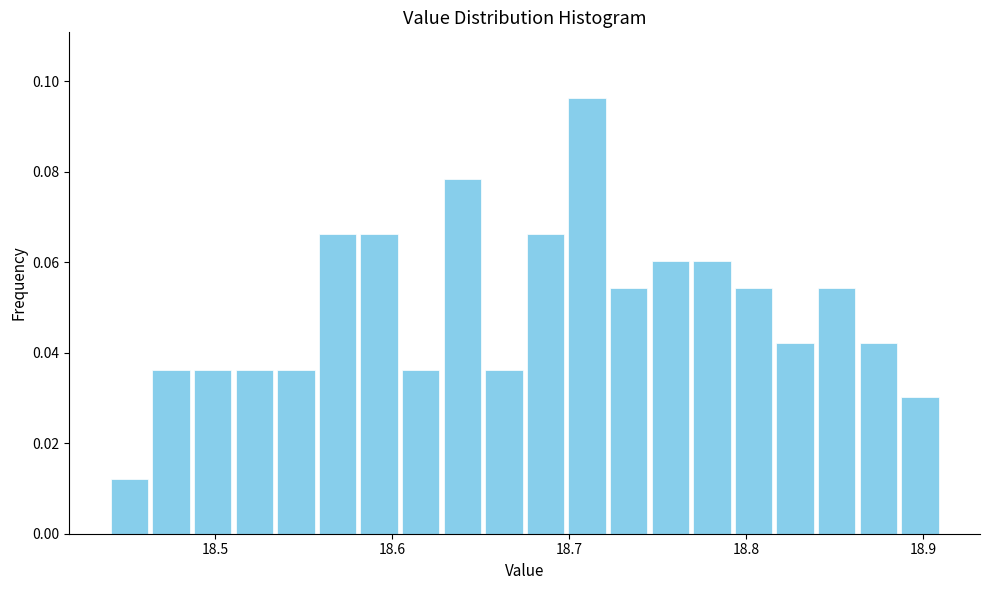

Around what value on the x-axis is the tallest bar? Give the approximate position of its centre, as read against the axis.

18.71